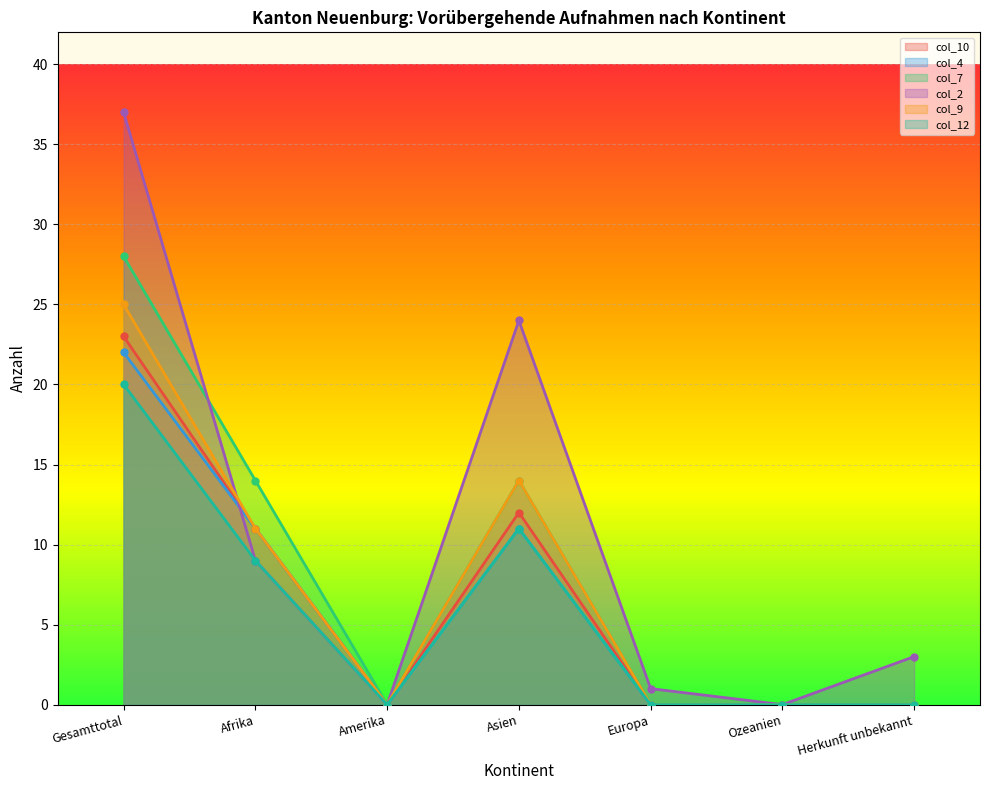

The value of col_9 at Asien is 23. True or false?

False